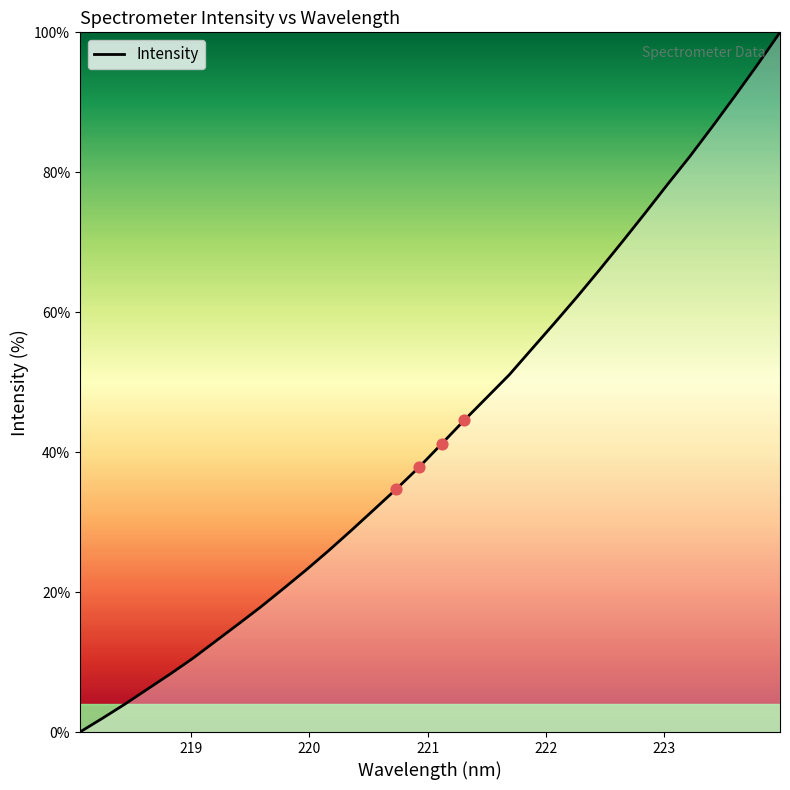

What is the maximum value shown in the chart?

100.0